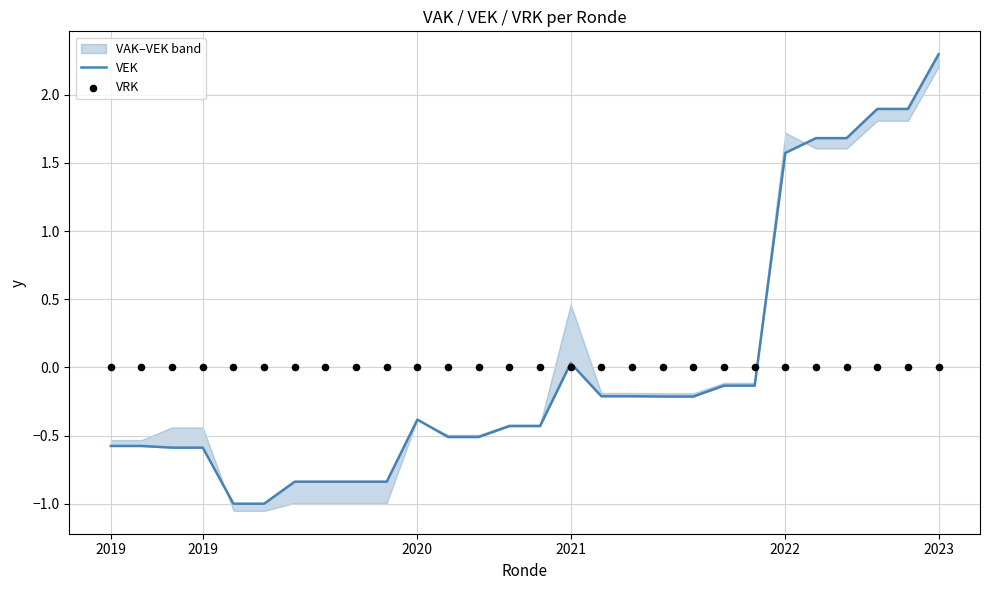

At which category is the sum across all series the highest?

2023